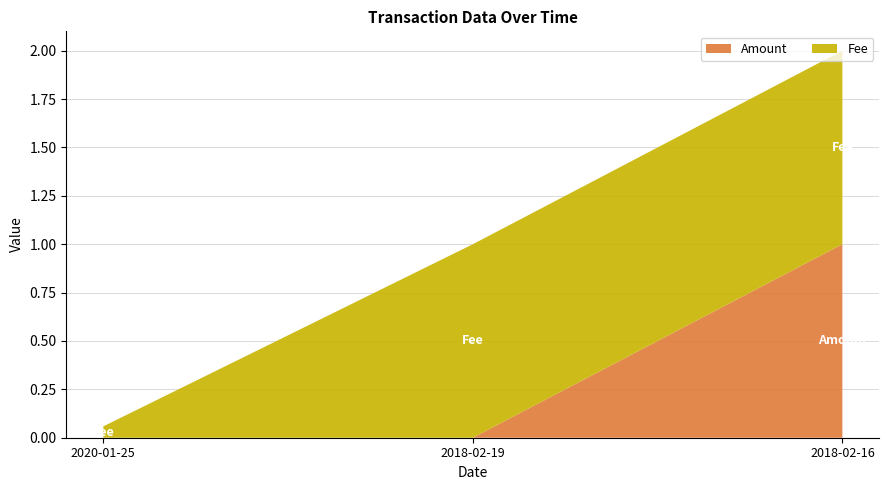

Reading left to right, transcribe the values for Amount.

2020-01-25=0.0	2018-02-19=0.0	2018-02-16=1.0